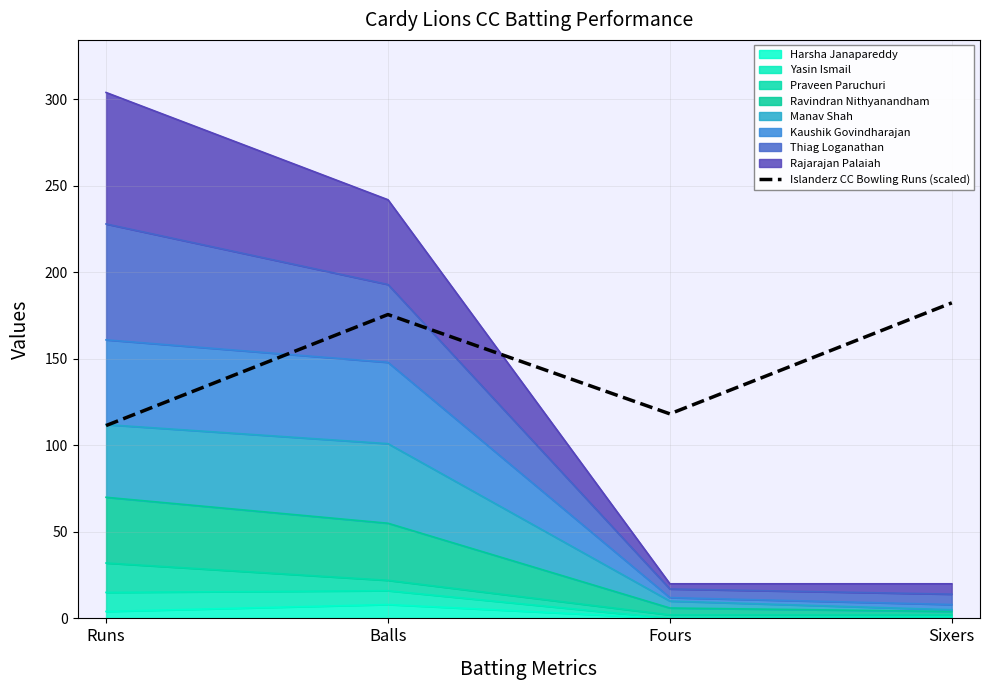

What is the ratio of the value at Runs to the value at Balls?

0.6